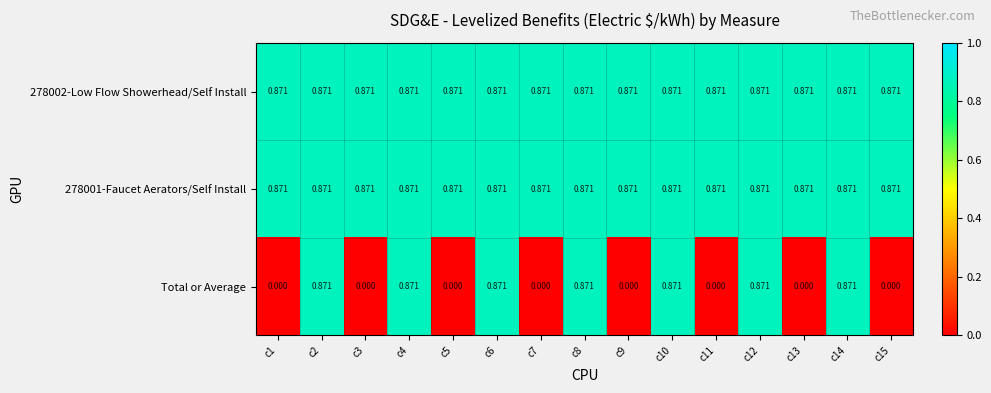

Which series has the largest range (max minus min)?

Total or Average